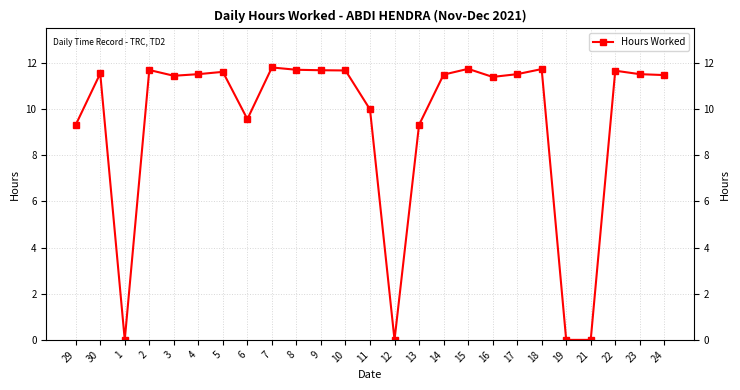

What is the value of the 19th point from the left?

11.5